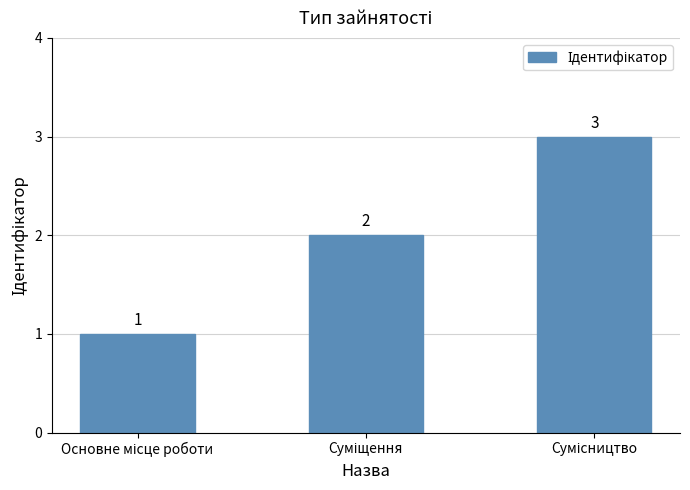

What is the maximum value shown in the chart?

3